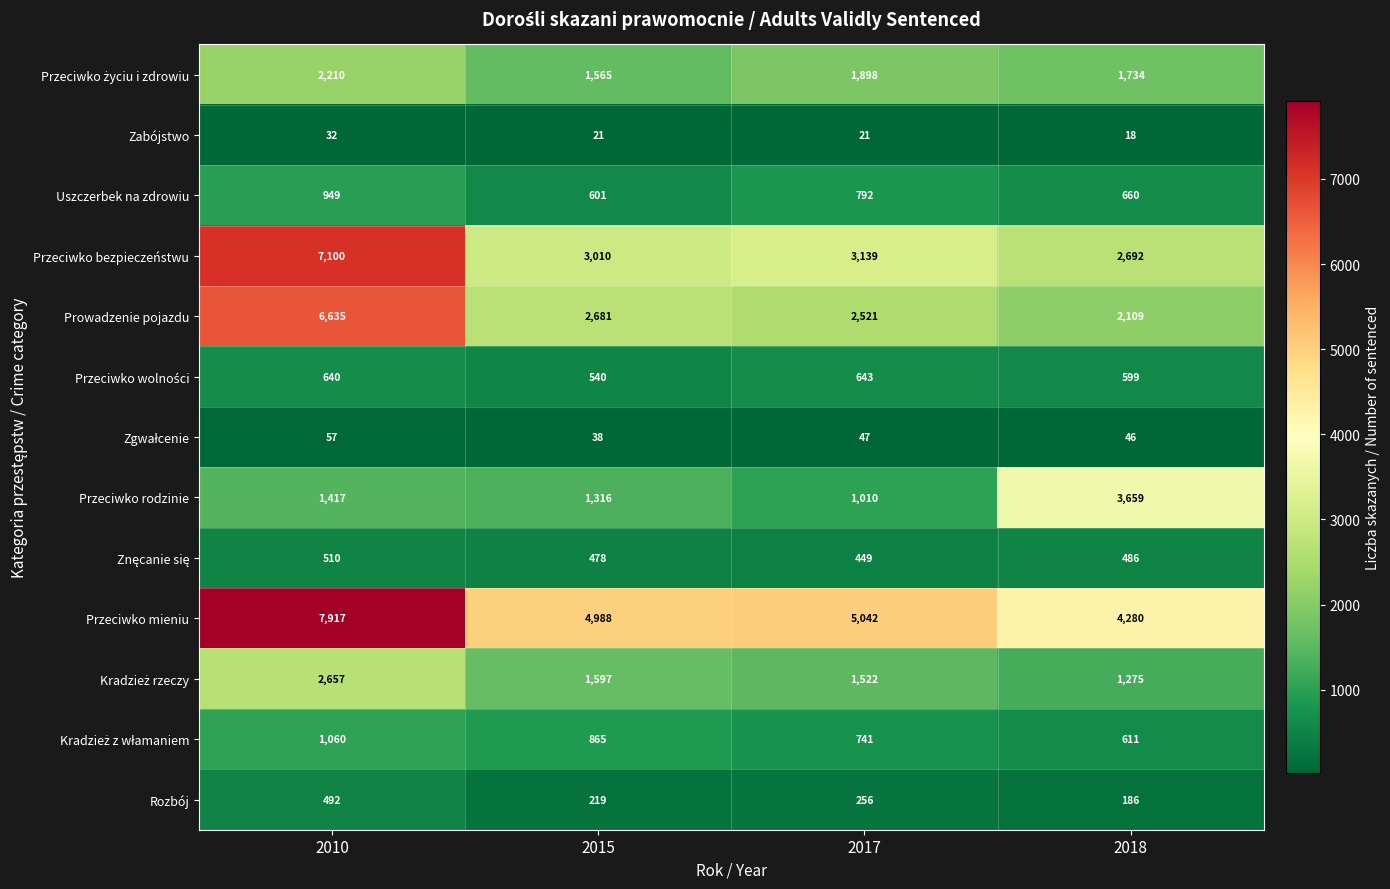

Count the number of data series in this chart.

13